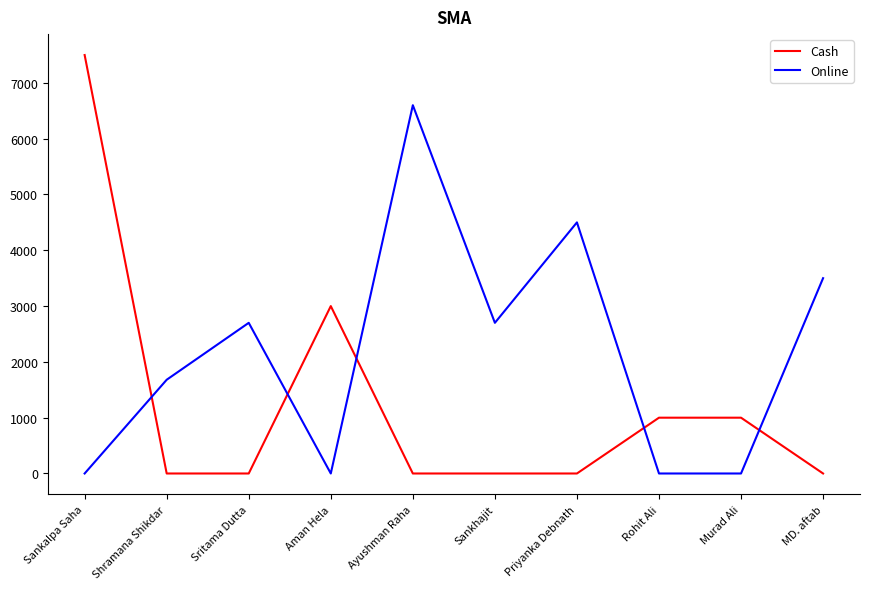

Where is the first local minimum for Online?

Aman Hela